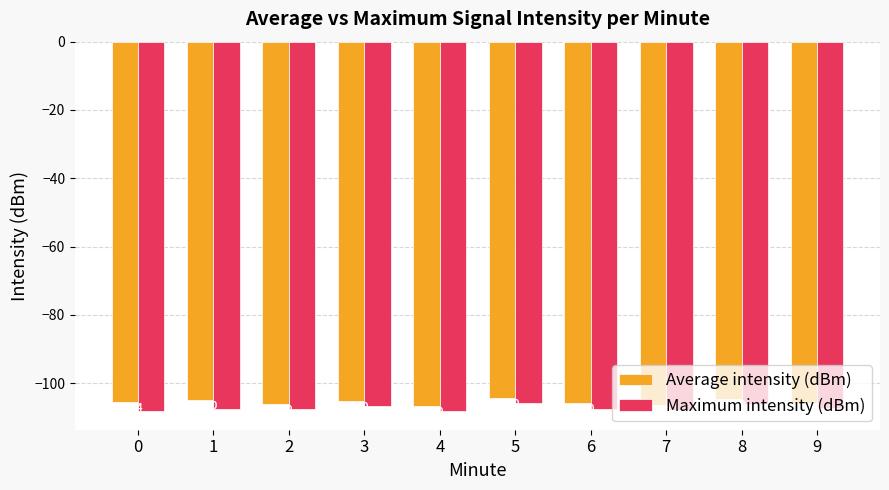

At 2, list the series in order from largest to smallest.

Average intensity (dBm), Maximum intensity (dBm)